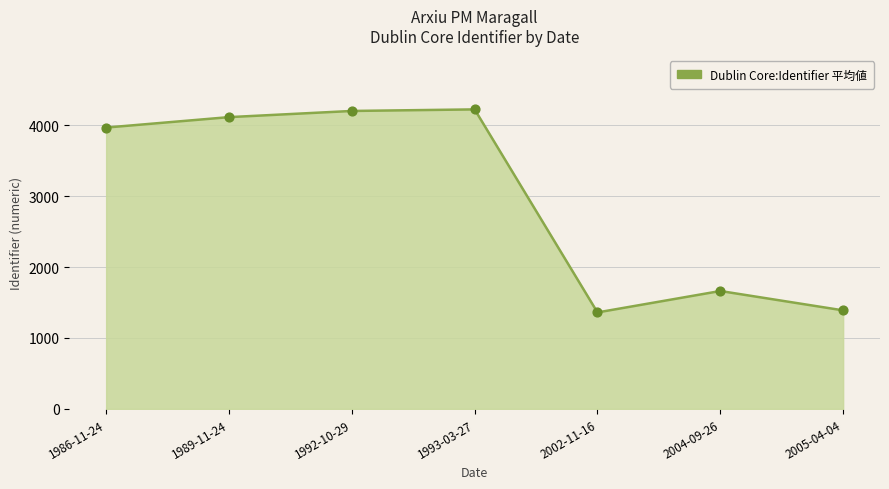

Which has a higher value, 2004-09-26 or 2005-04-04?

2004-09-26